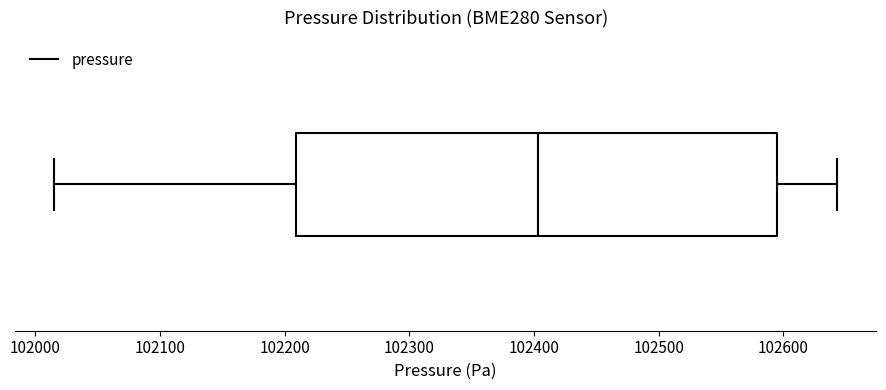

Where does the right whisker of the box end on the x-axis? The values are not printed on the chart, so give them approximately, as read against the axis.

102640